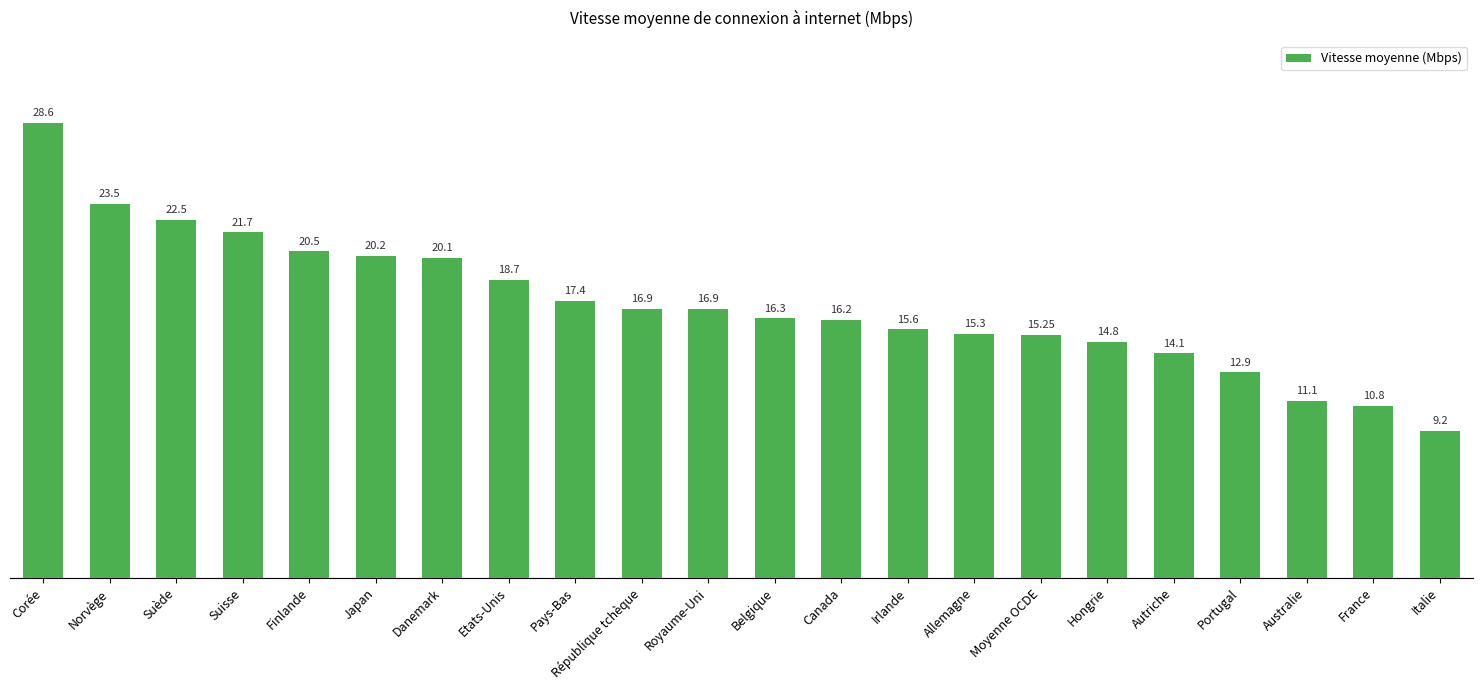

What is the label of the 8th bar from the right?

Allemagne